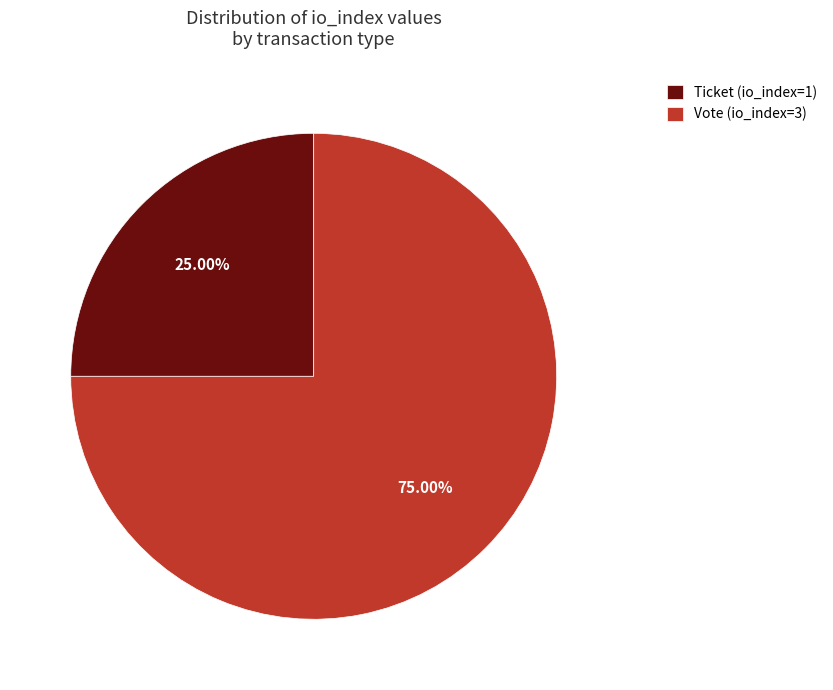

Combined, what portion of the pie is Ticket (io_index=1) and Vote (io_index=3)?

100.0%